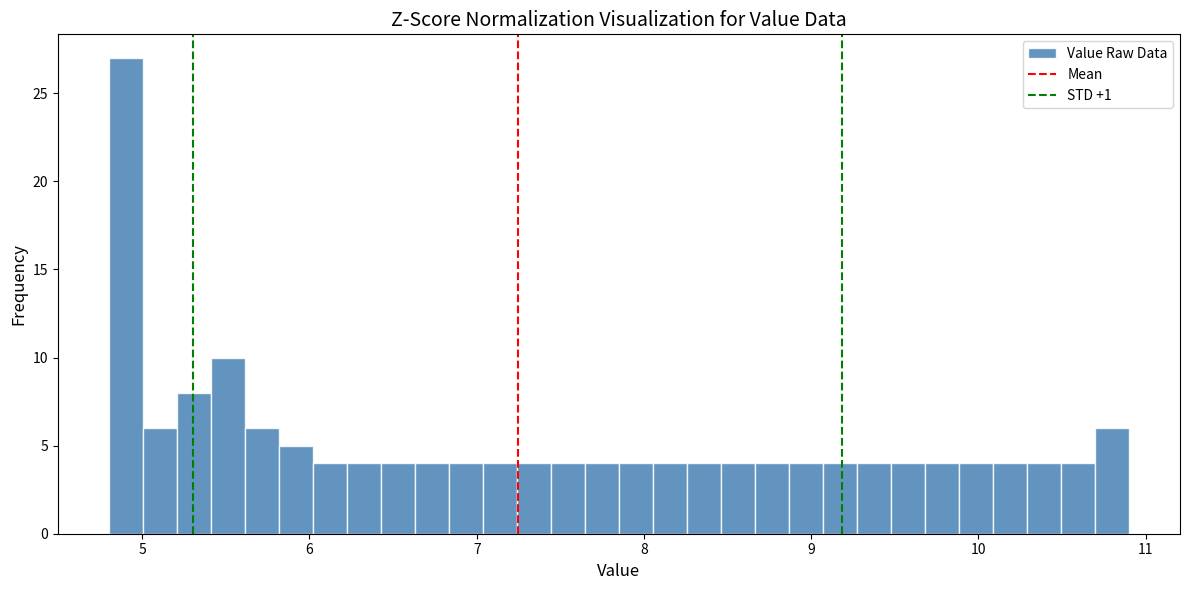

Around what value on the x-axis is the tallest bar? Give the approximate position of its centre, as read against the axis.

4.9